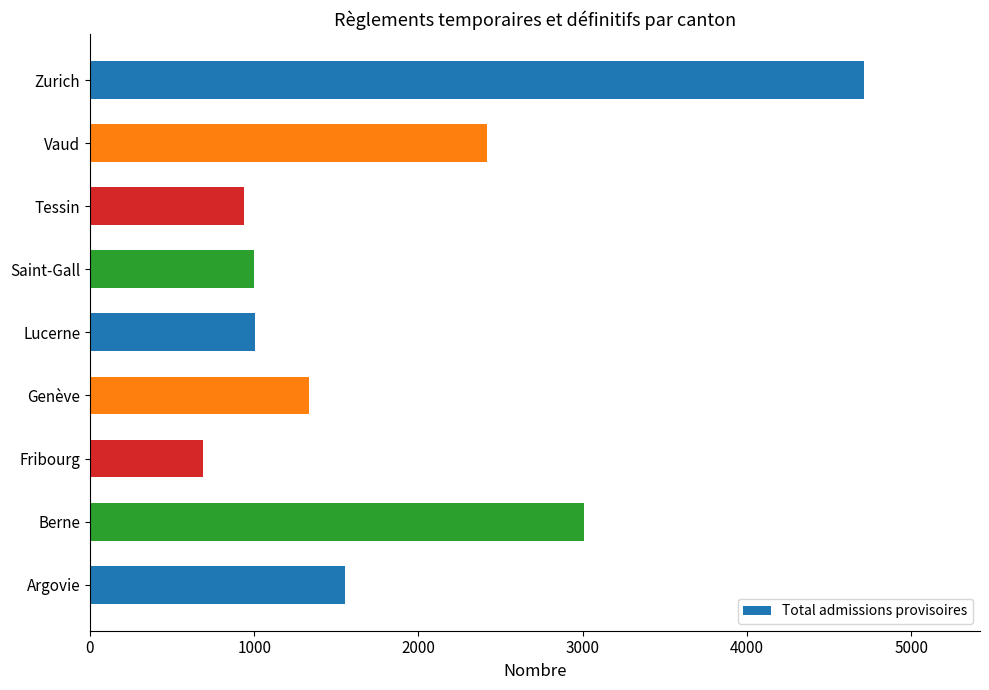

Are the bars grouped side by side (vs. stacked)?

No